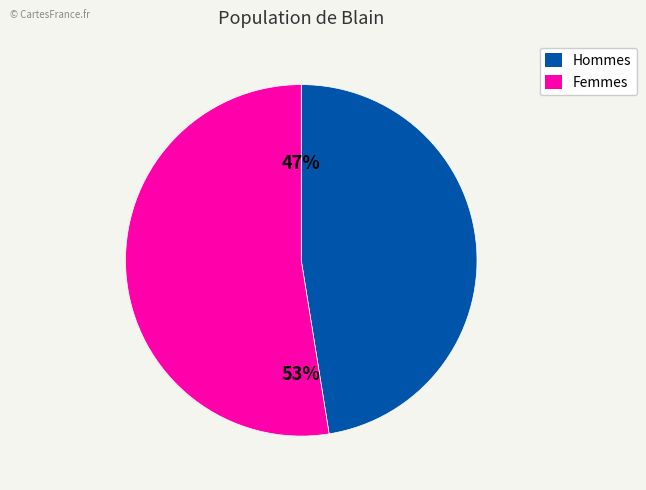

Is there a majority slice in this chart?

Yes